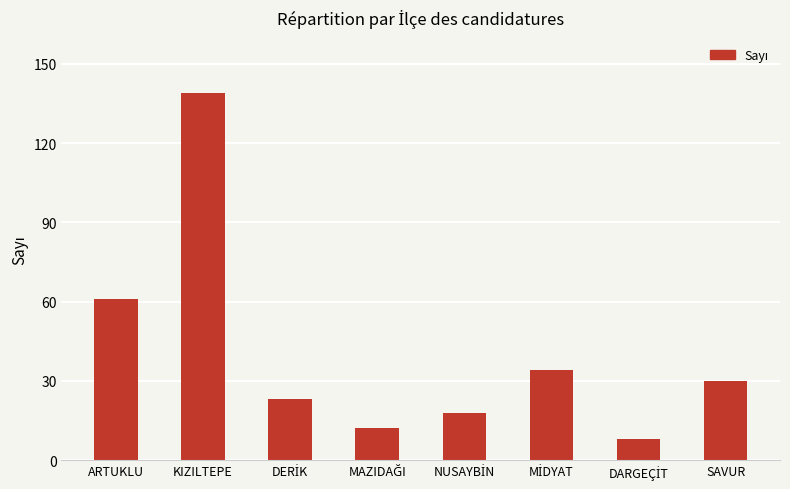

What is the smallest value displayed?

8